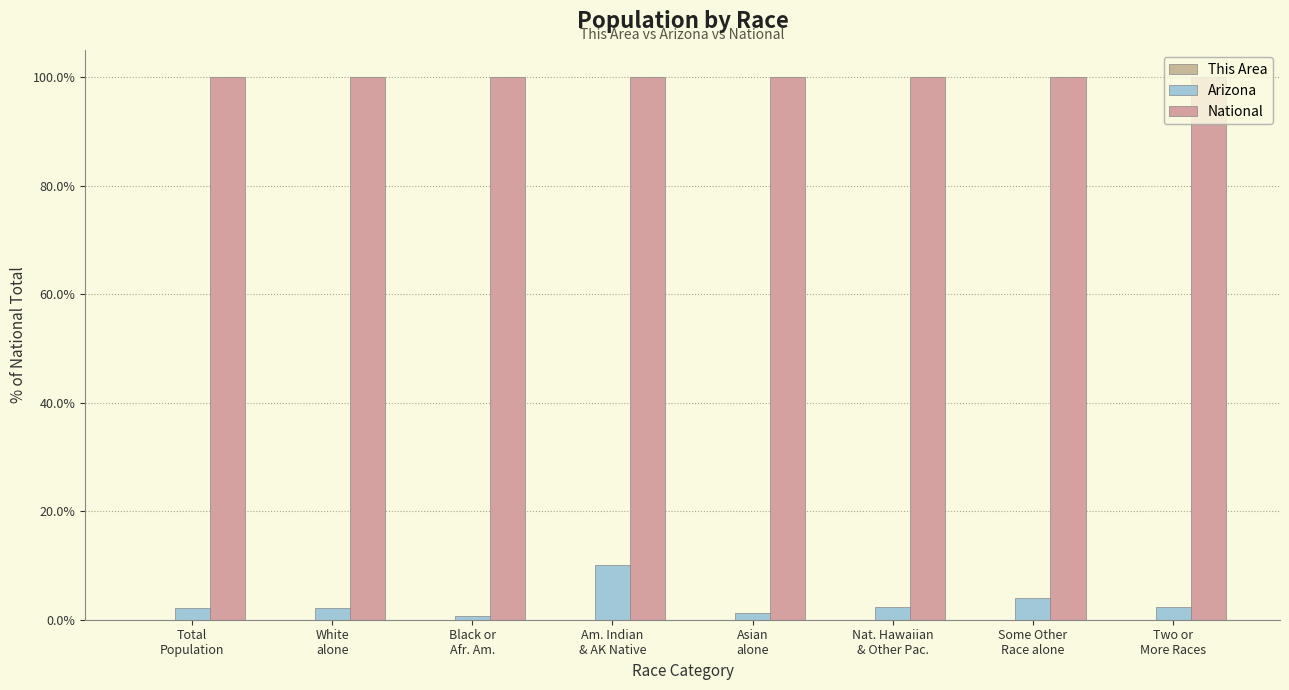

List the labels in order of Arizona value, smallest first.

Black or
Afr. Am., Asian
alone, Total
Population, White
alone, Nat. Hawaiian
& Other Pac., Two or
More Races, Some Other
Race alone, Am. Indian
& AK Native